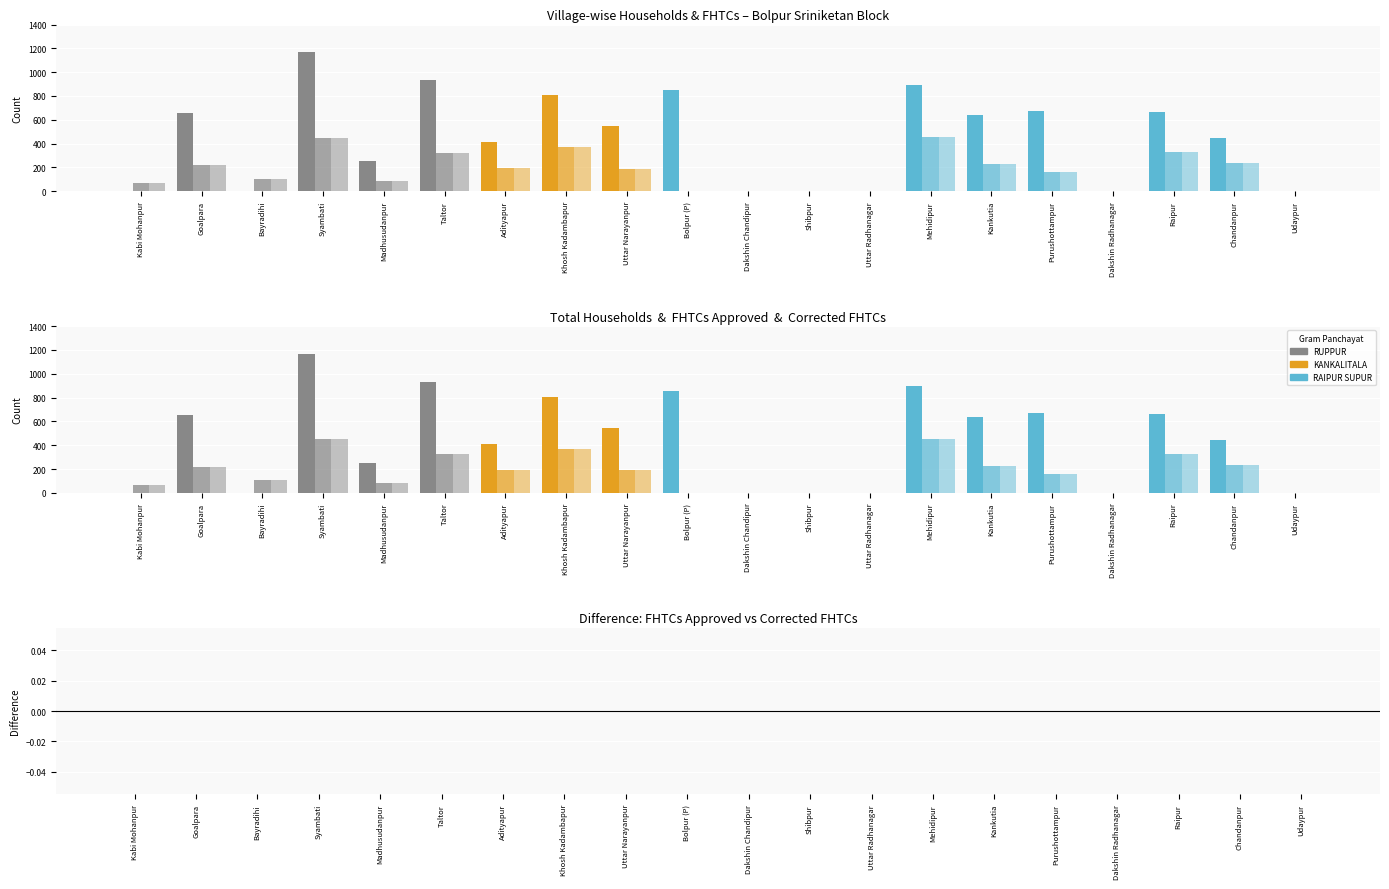

Between Dakshin Radhanagar and Kabi Mohanpur, which is larger?

Dakshin Radhanagar